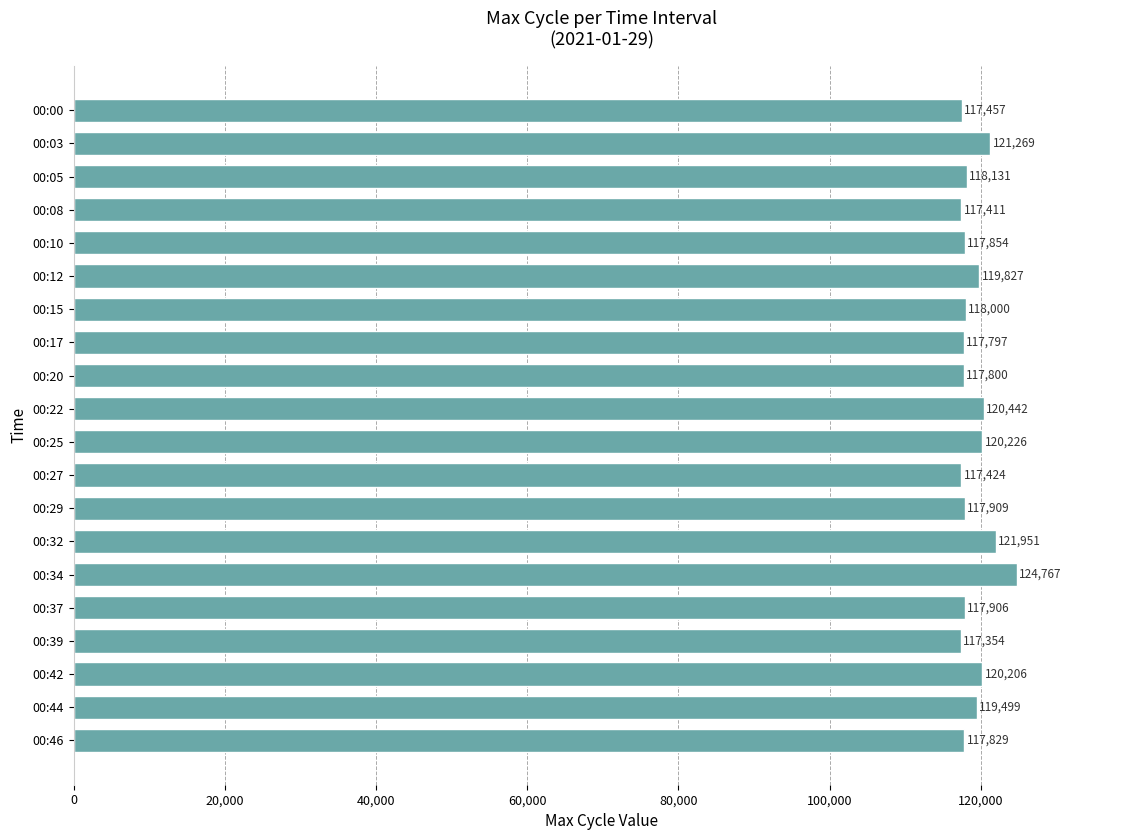

What is the value of the 18th bar from the top?

120206